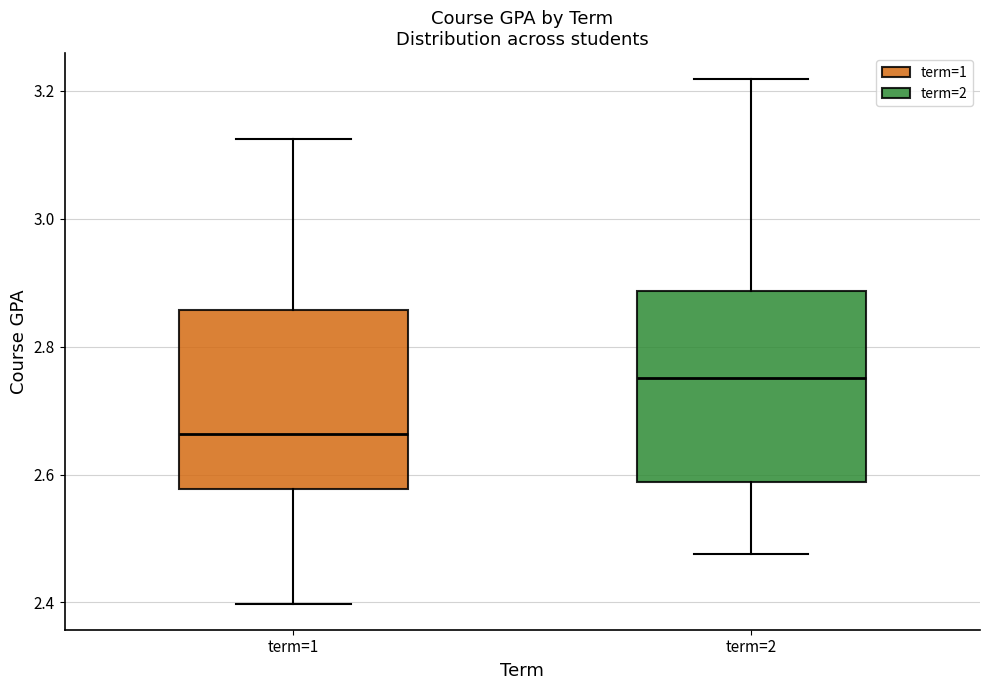

Which box has the highest median line?

term=2